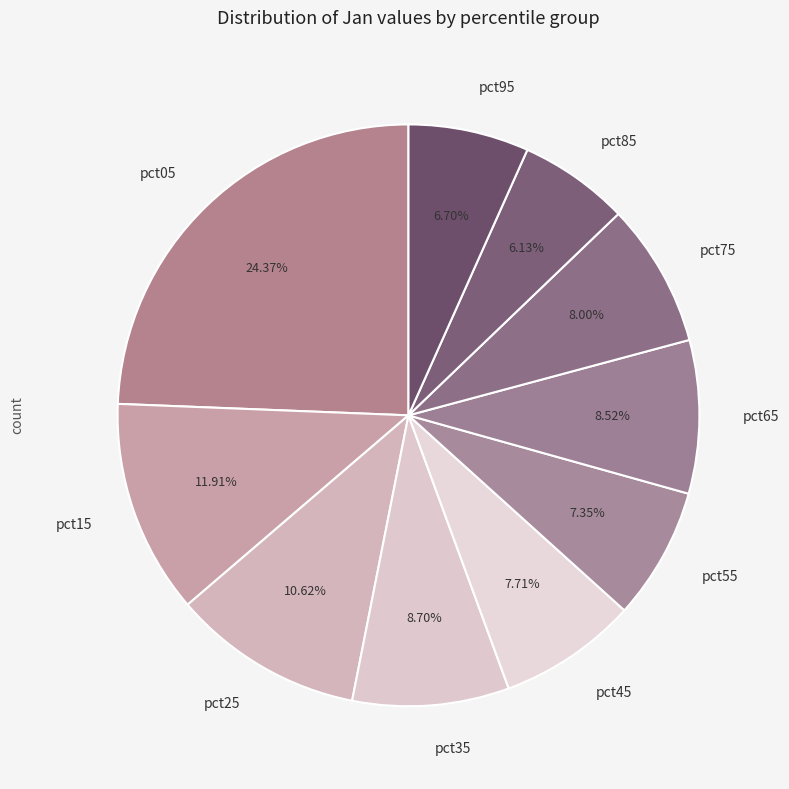

Count the number of slices in the pie.

10